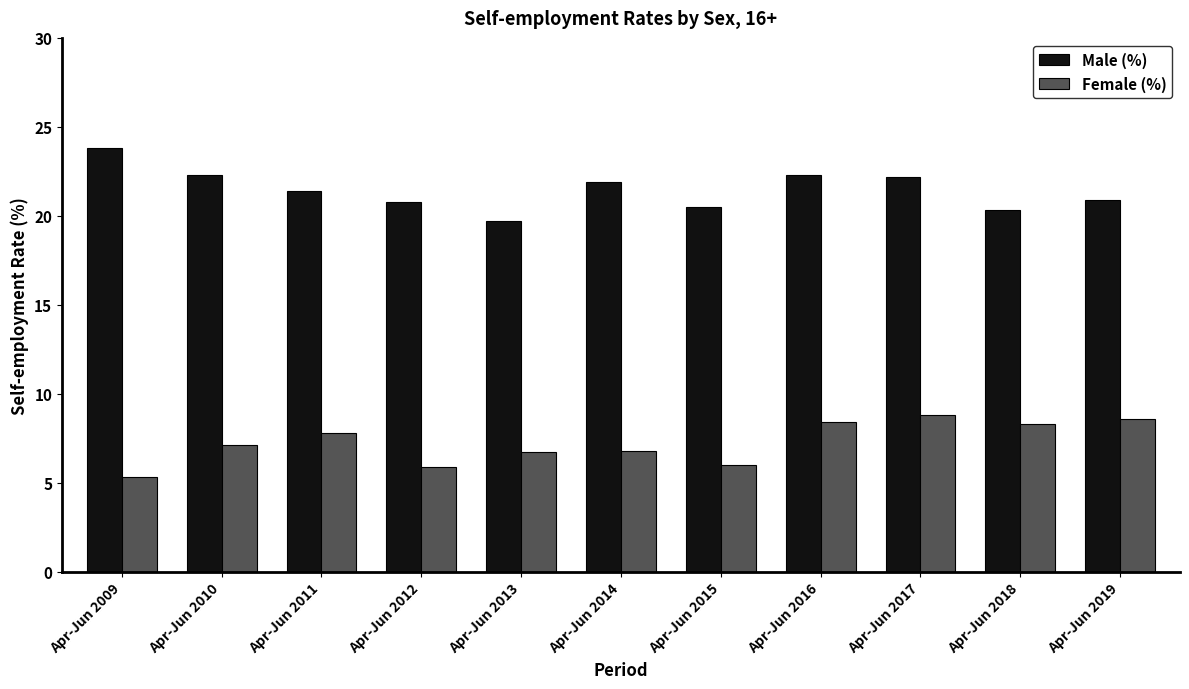

The Male (%) series shows 34.8 at Apr-Jun 2015. True or false?

False